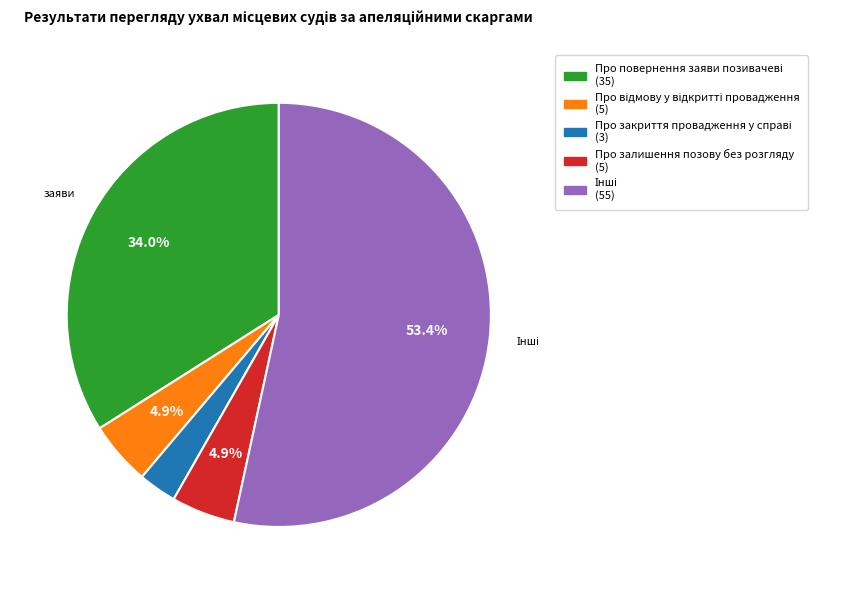

Is there any slice that represents more than half of the pie?

Yes